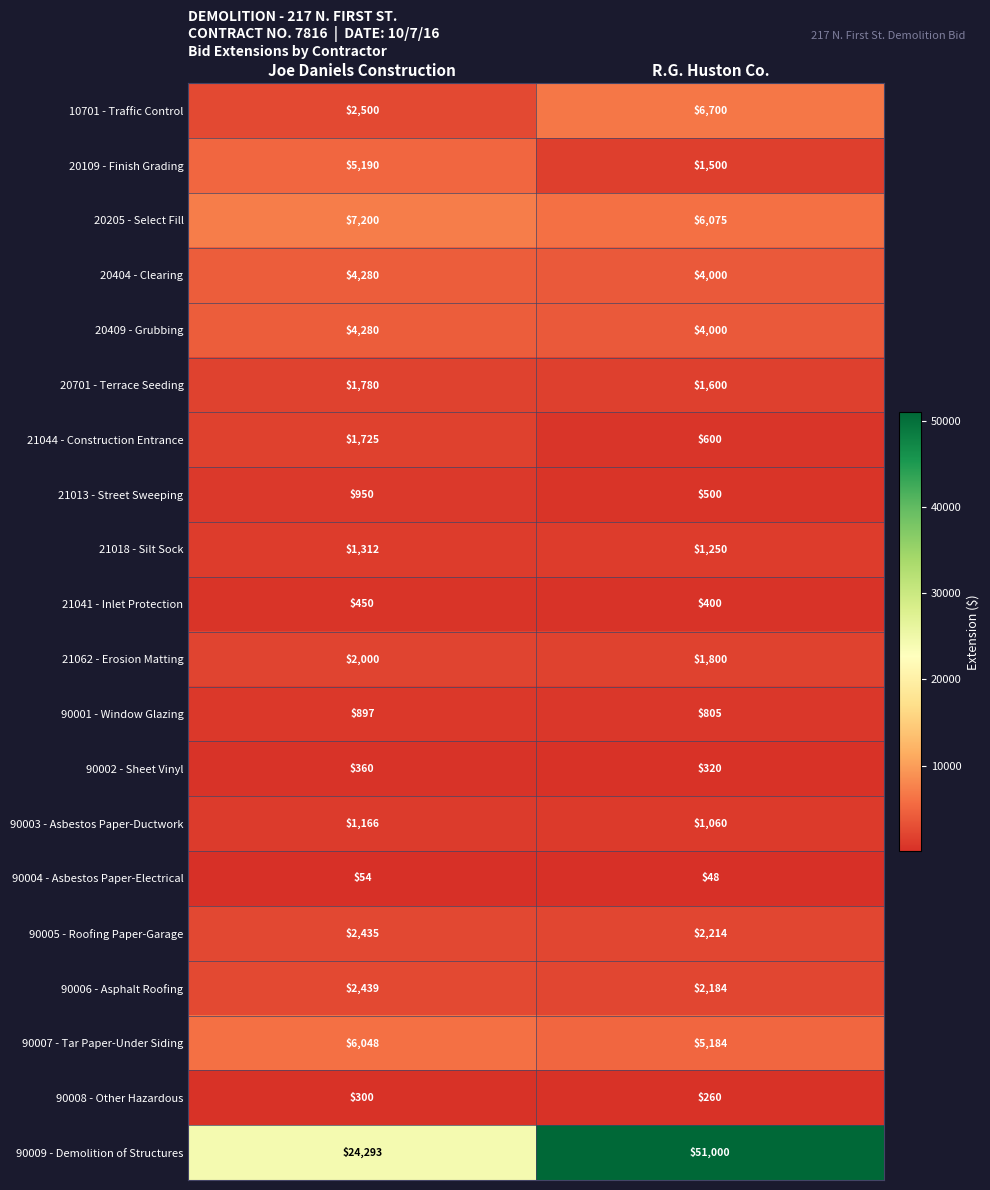

Rank the categories by 21041 - Inlet Protection value from lowest to highest.

R.G. Huston Co., Joe Daniels Construction